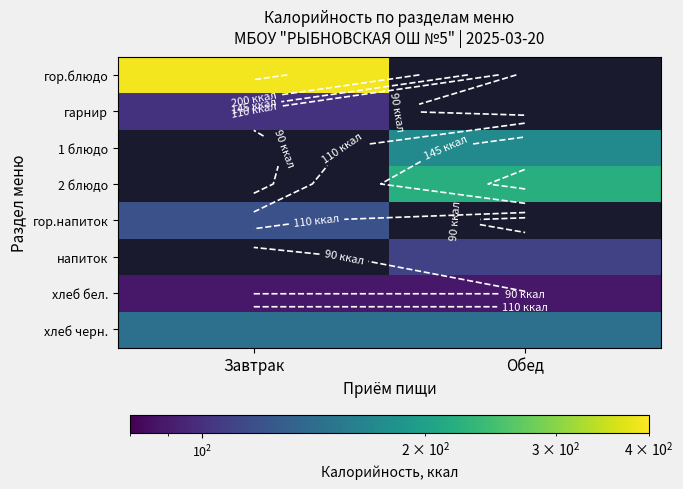

How many distinct data groups are displayed?

8